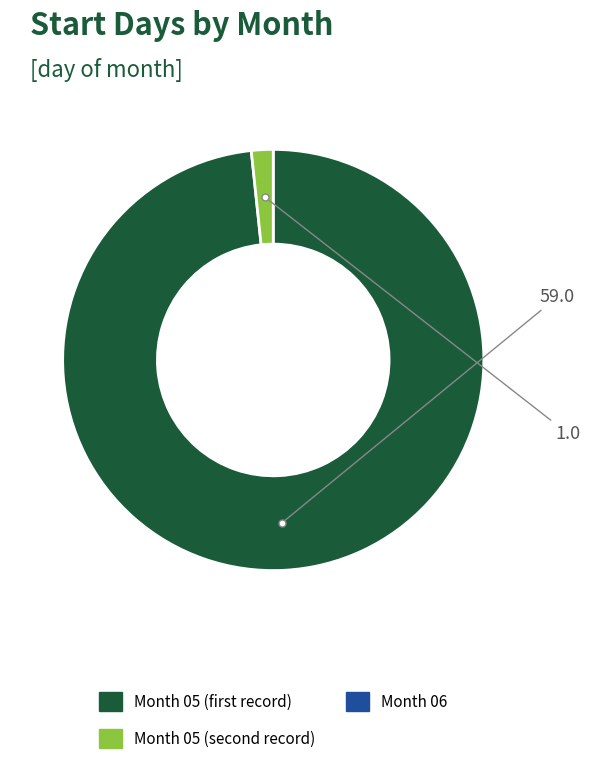

Does any single category account for the majority?

Yes